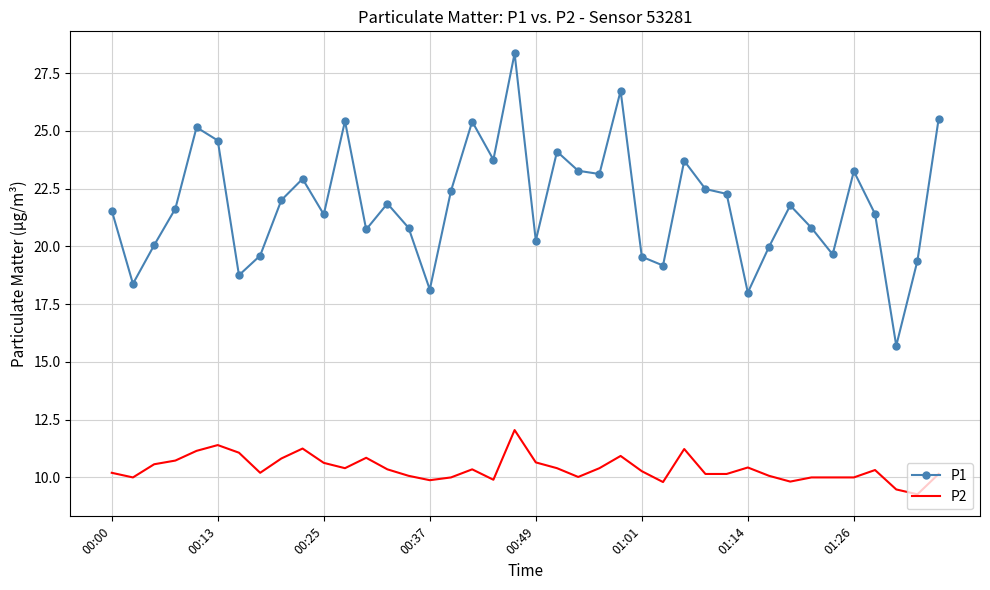

What is the maximum value shown in the chart?

28.4